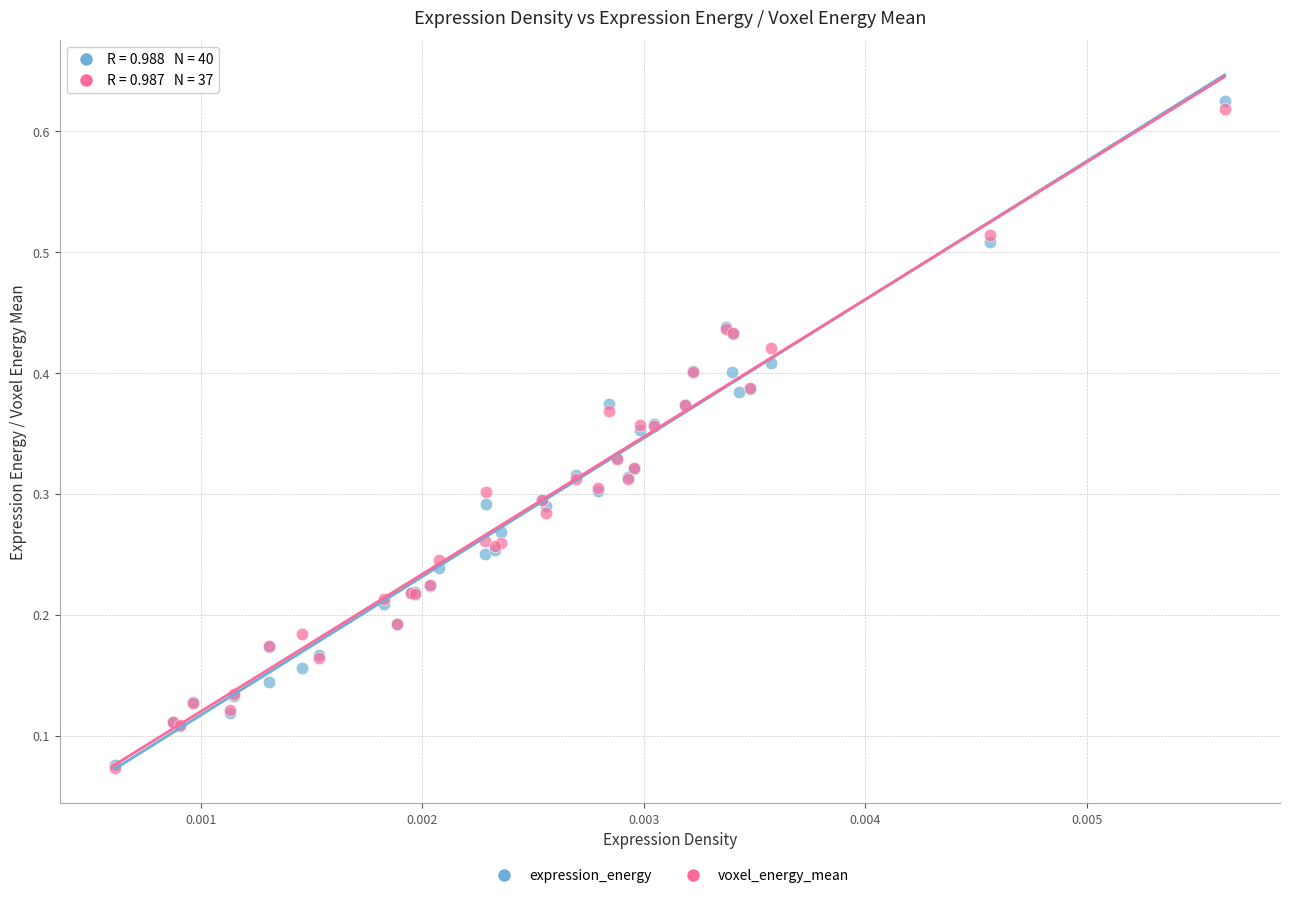

Which series contains the highest Y value?

expression_energy